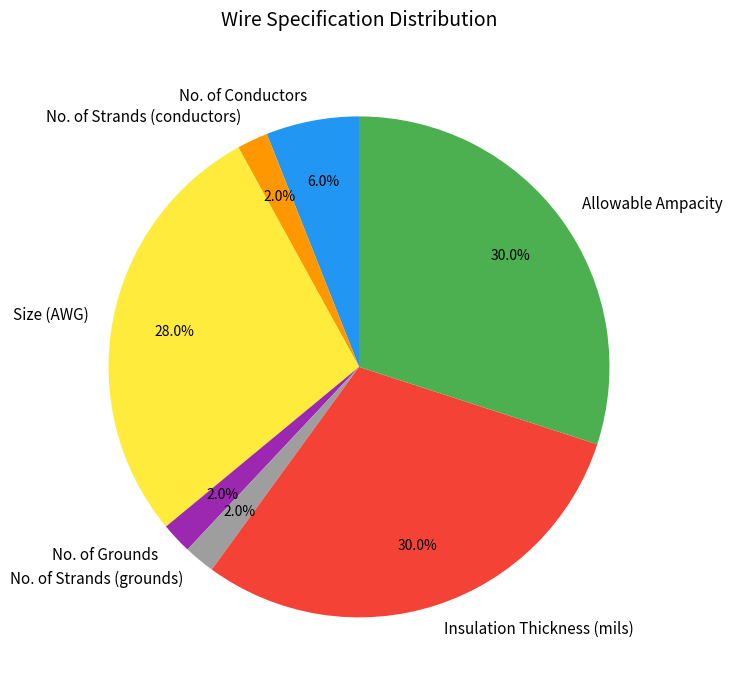

The Allowable Ampacity slice represents 43% of the pie. True or false?

False